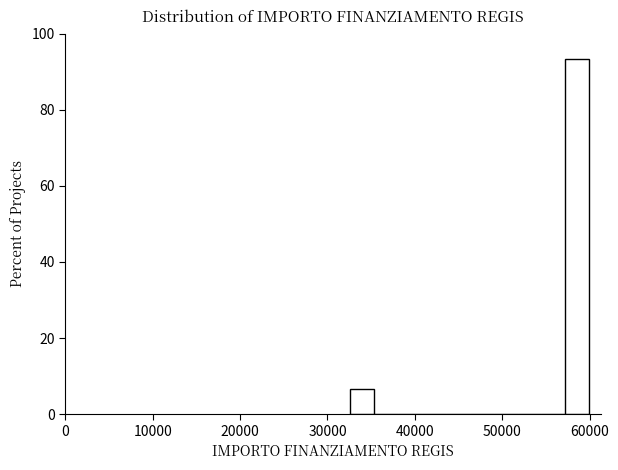

Read against the x-axis, roughly where is the centre of the tallest bar?

59000